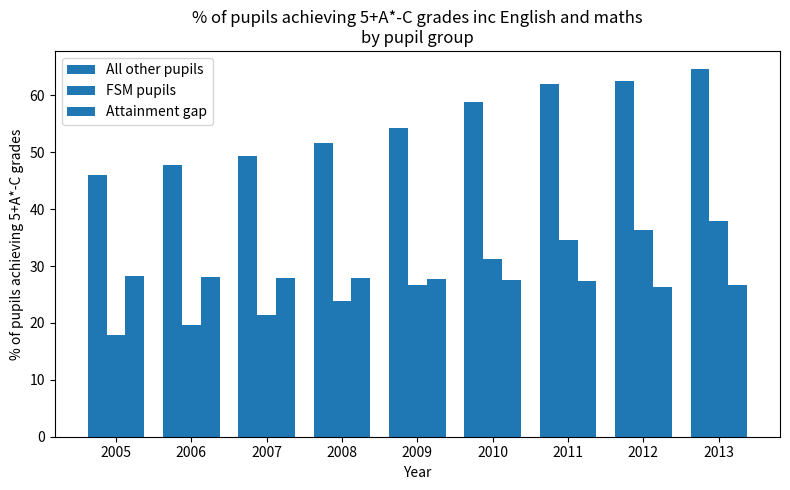

What is the average value of the Attainment gap series?

27.5